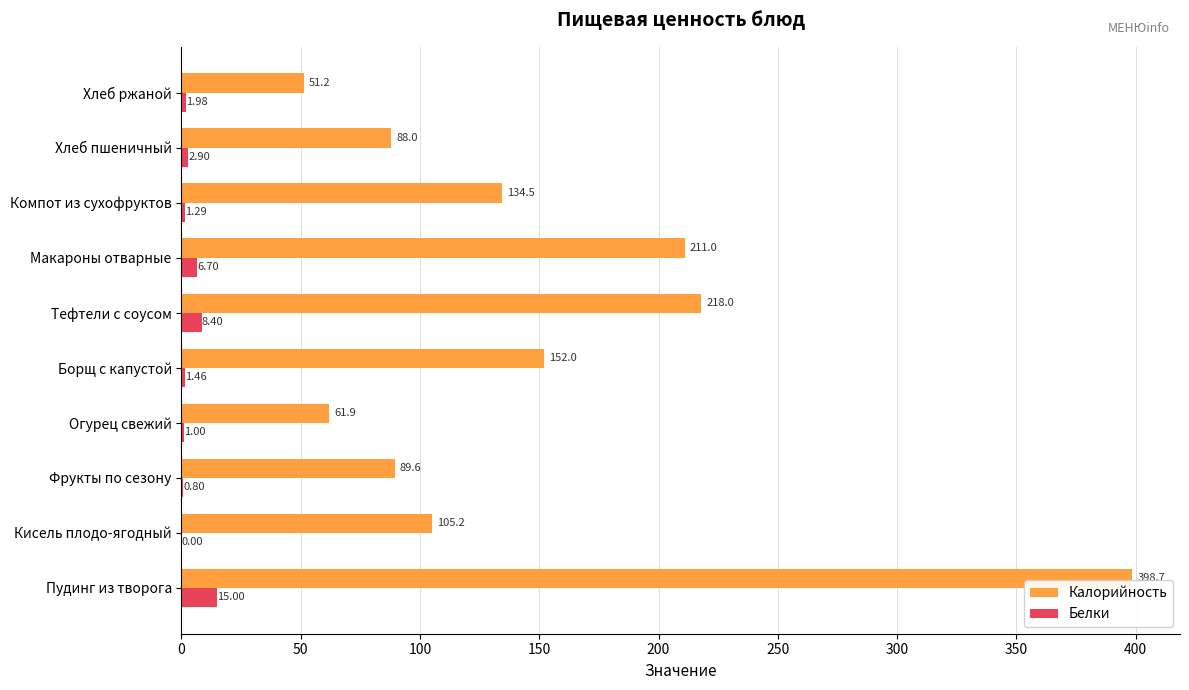

Which category has the highest value in the Калорийность series?

Пудинг из творога